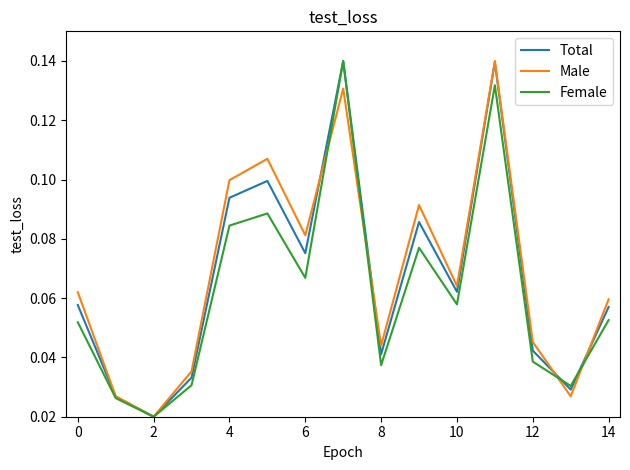

How many lines are shown in the chart?

3